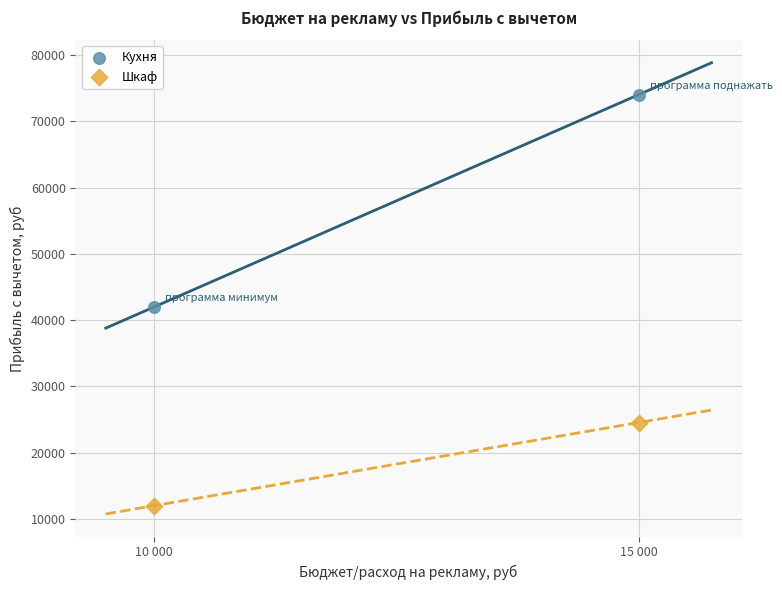

Which series has the largest Y range (max minus min)?

Кухня